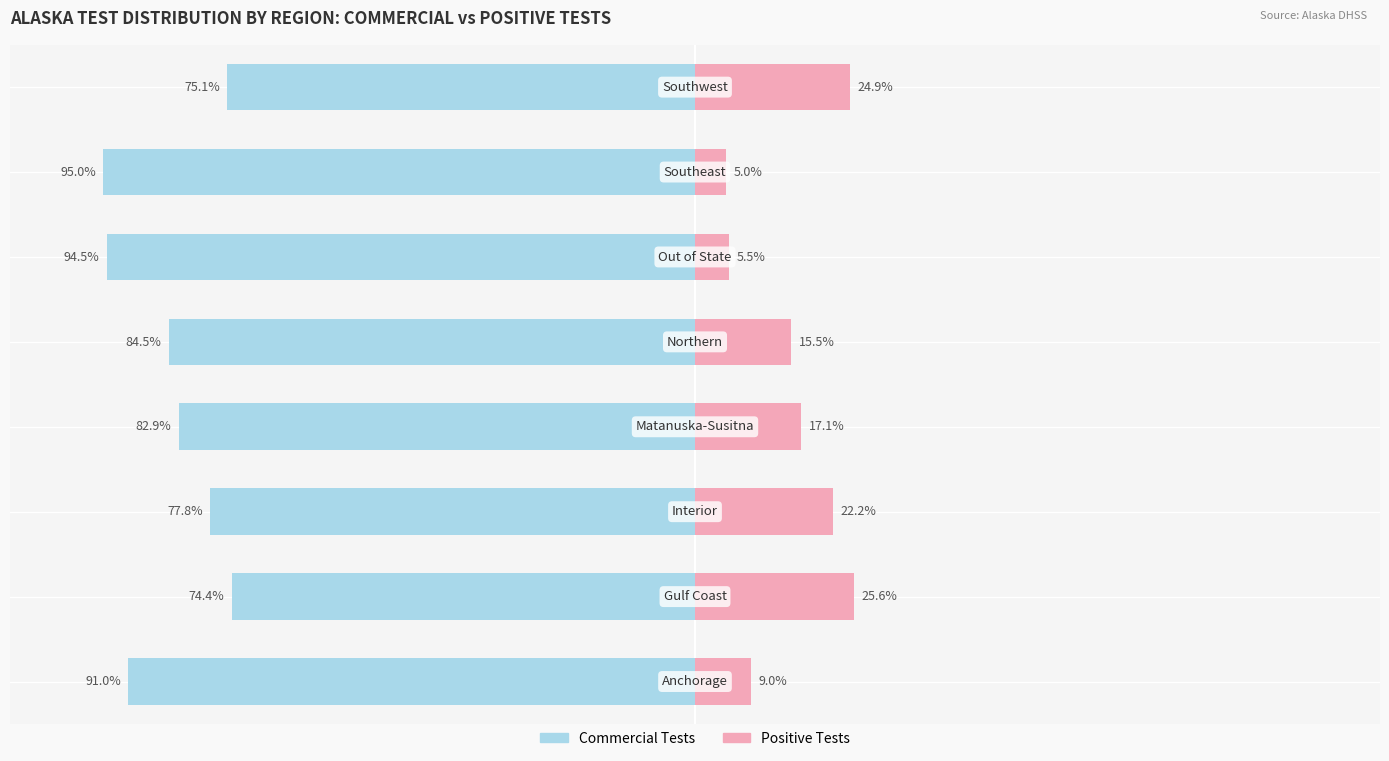

How many categories are shown in the chart?

8